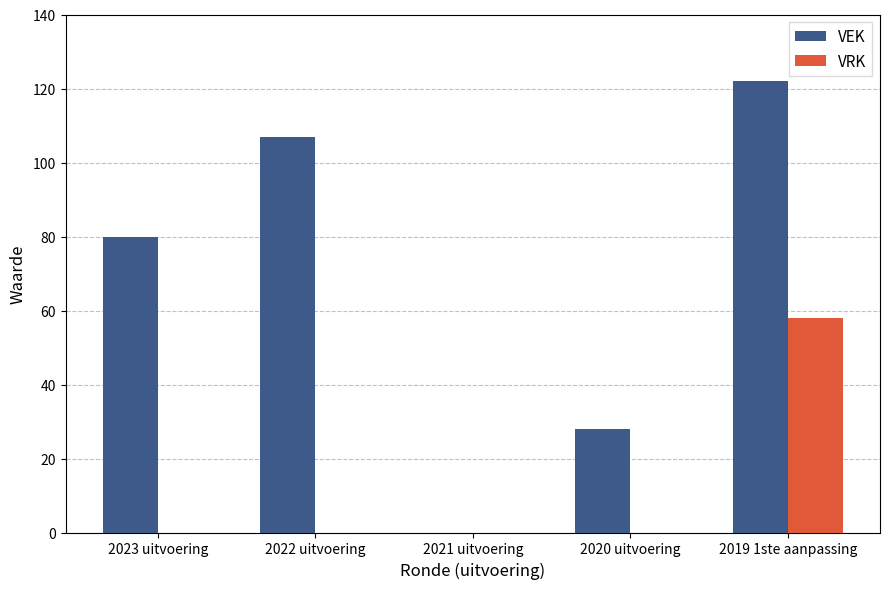

Does the chart contain stacked bars?

No